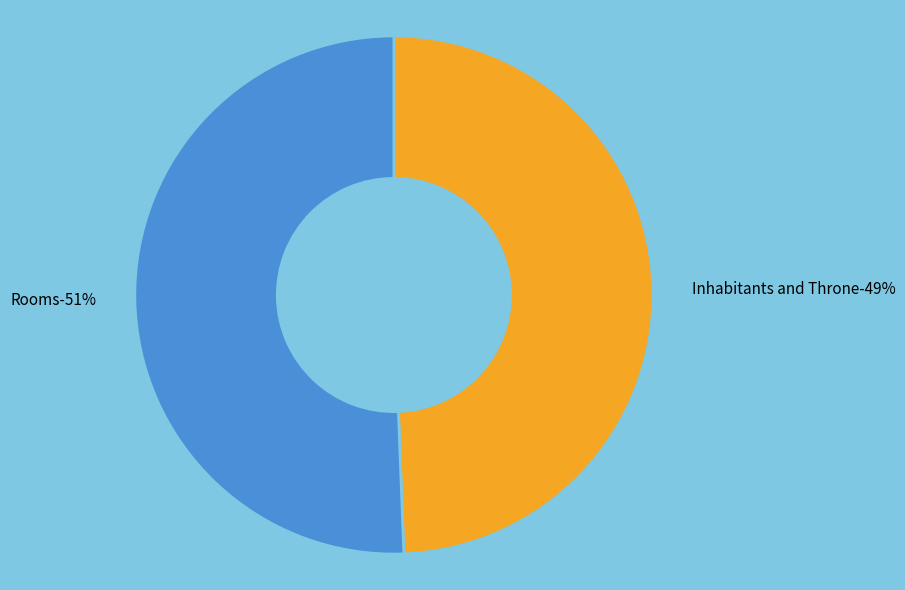

Combined, what portion of the pie is Rooms and Inhabitants and Throne?

100.0%